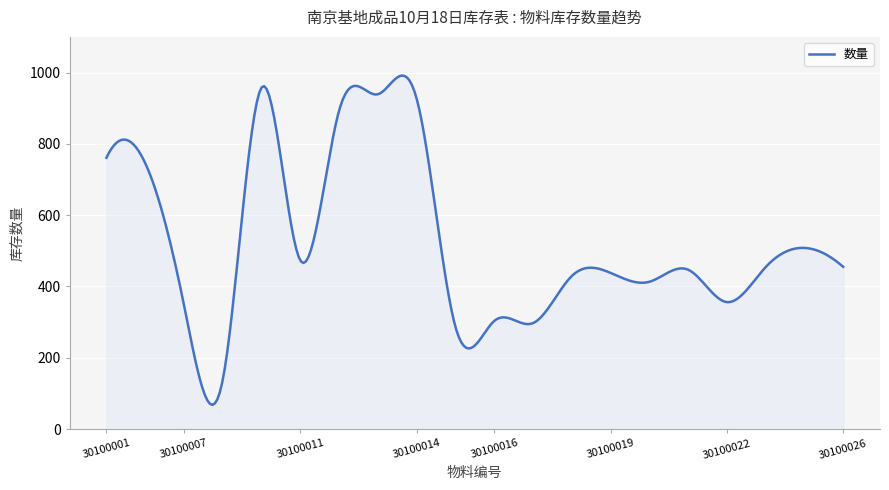

What is the smallest value displayed?

67.8